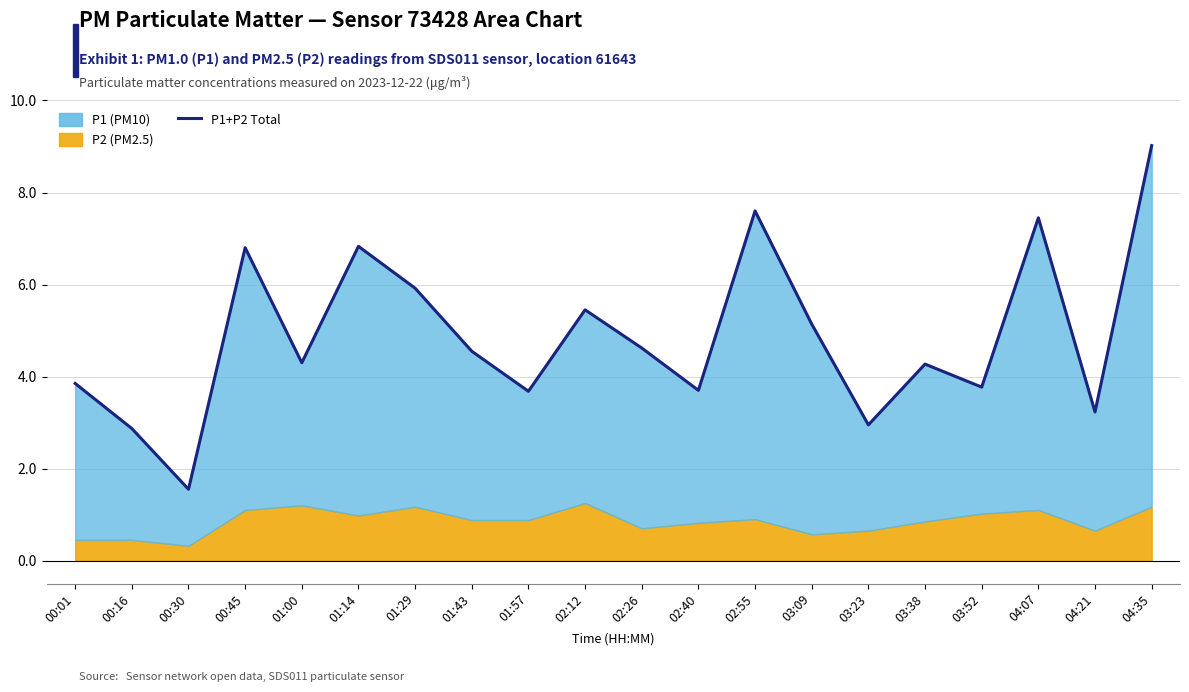

True or false: there are more than 0 points higher than both neighbors.

True